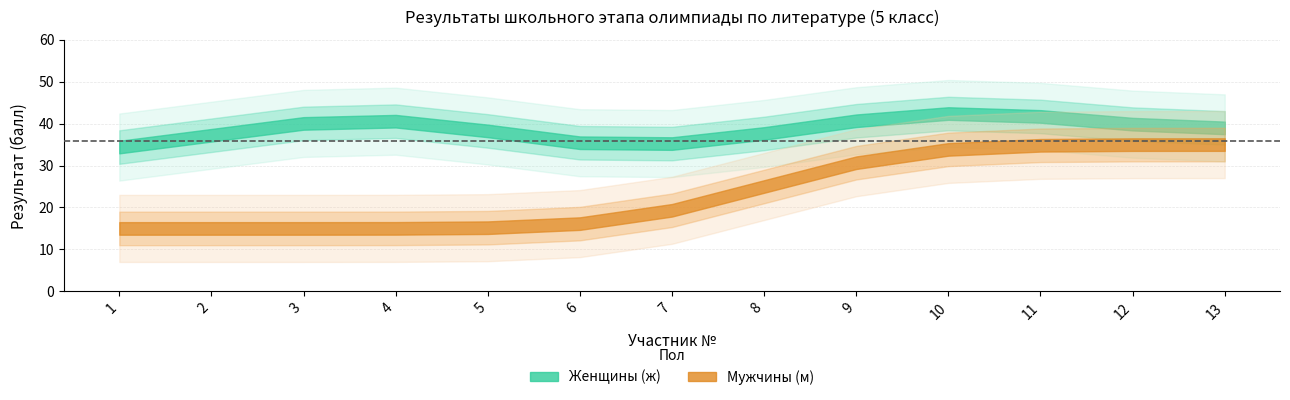

What is the value of the 6th point from the left?

30